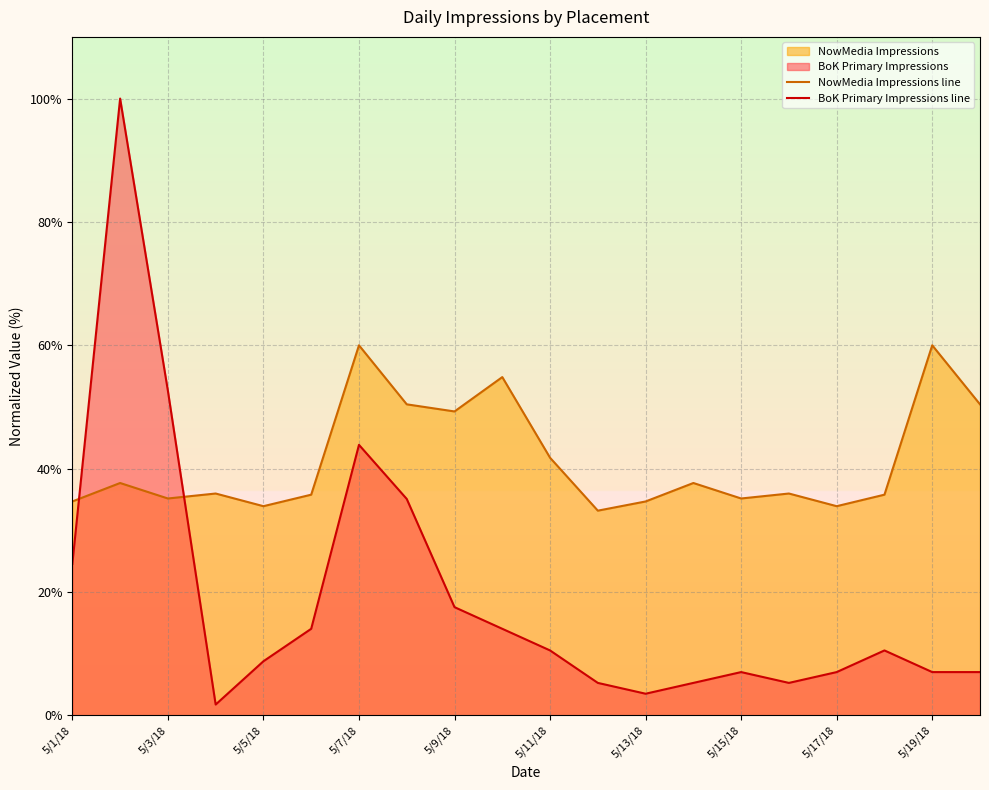

What is the approximate value of BoK Primary Impressions line at 5/19/18?

7.0